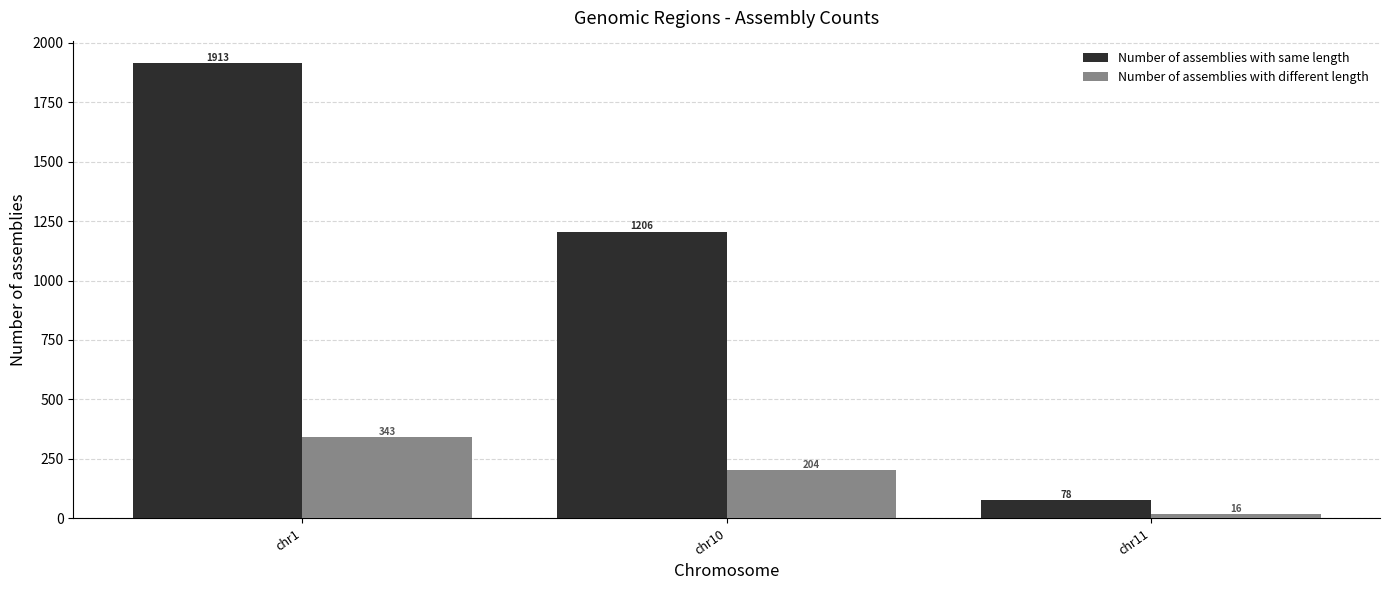

Where does the Number of assemblies with different length series first go above 204?

chr1